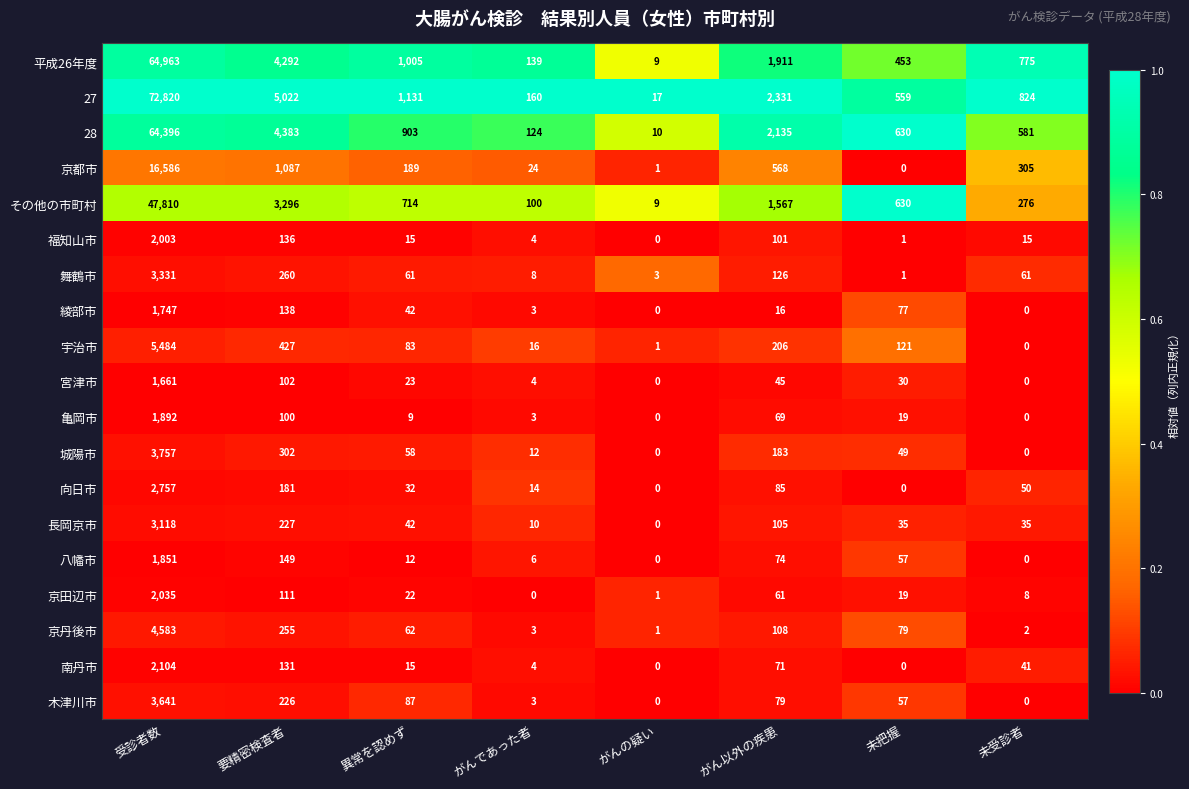

Which series changed the most between 異常を認めず and 未受診者?

その他の市町村